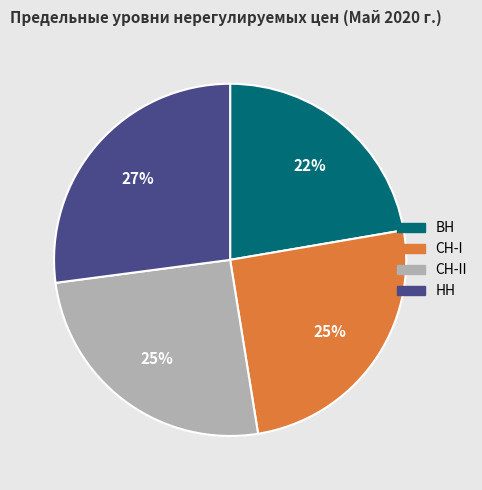

To the nearest percent, what is the difference between the largest and smallest slice percentages?

5%